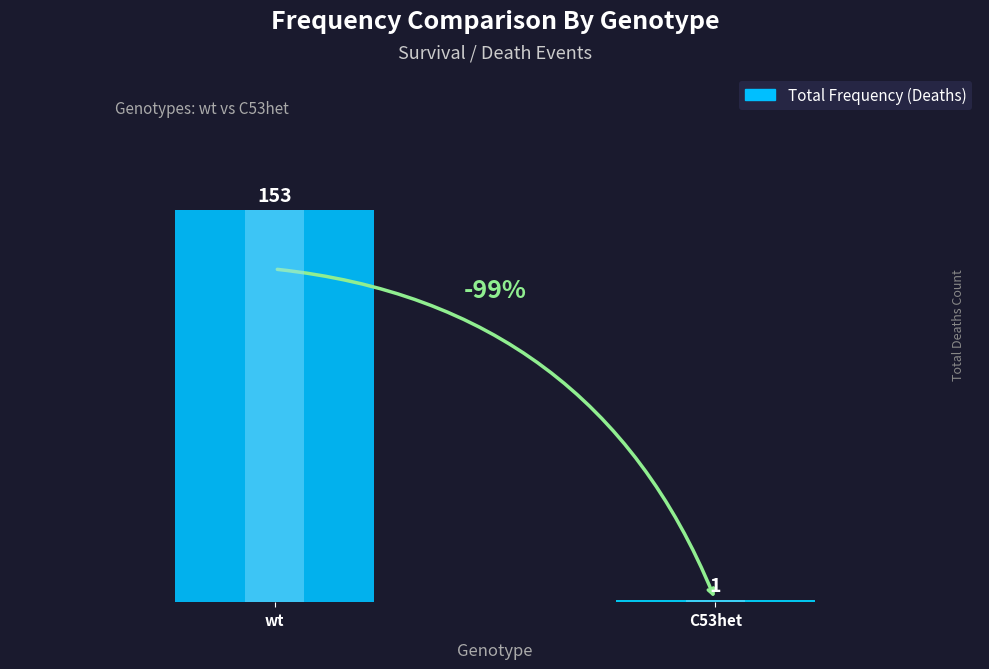

The value at C53het is 1. True or false?

True